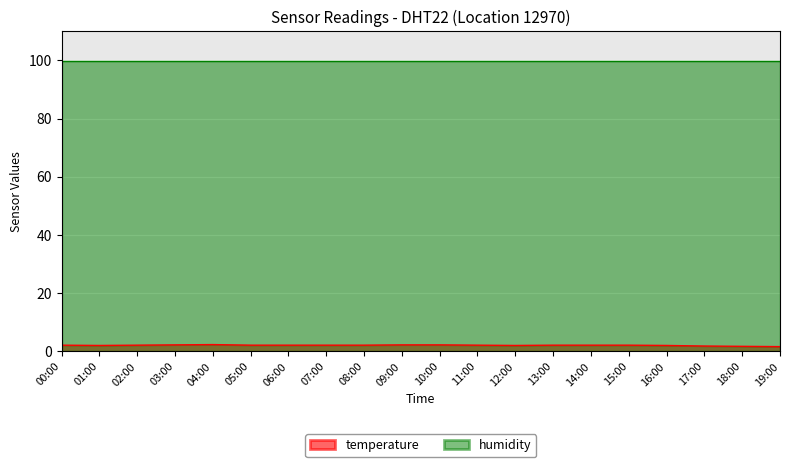

What is the value of the 9th point from the left?

2.1